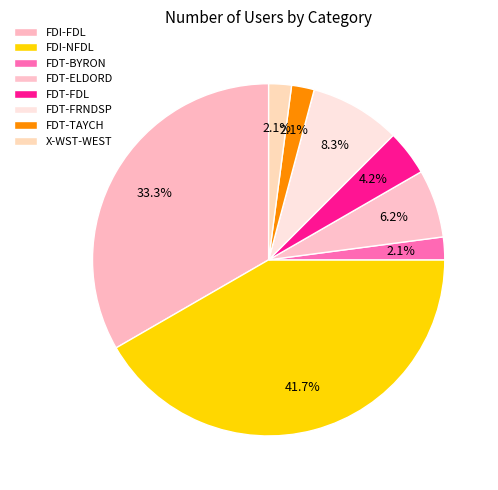

To the nearest percent, what portion does FDI-FDL represent?

33%